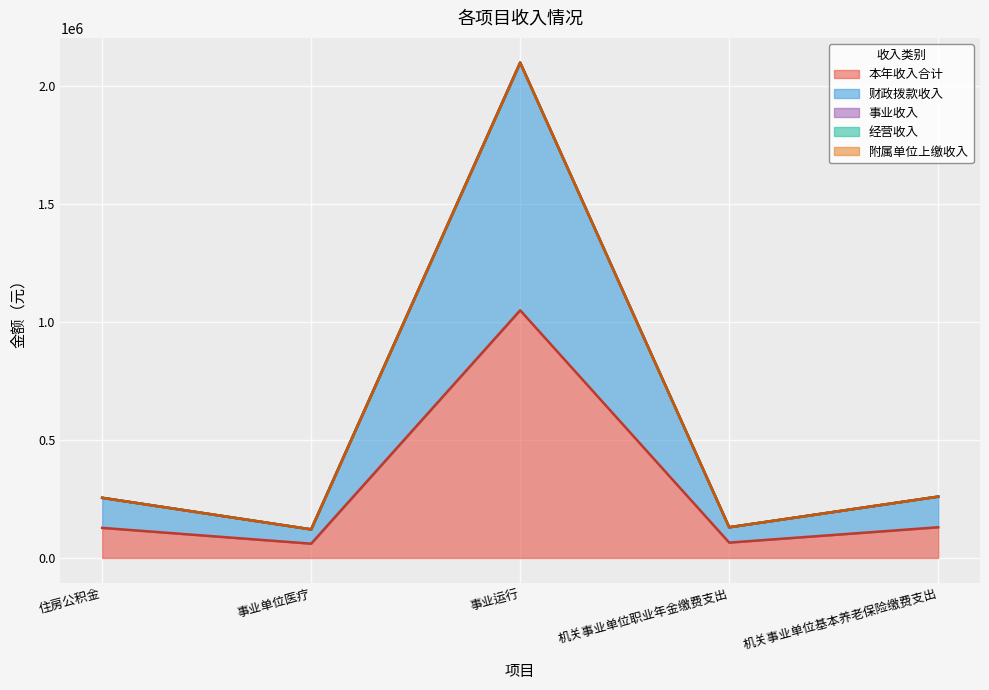

At which category is the sum across all series the highest?

事业运行